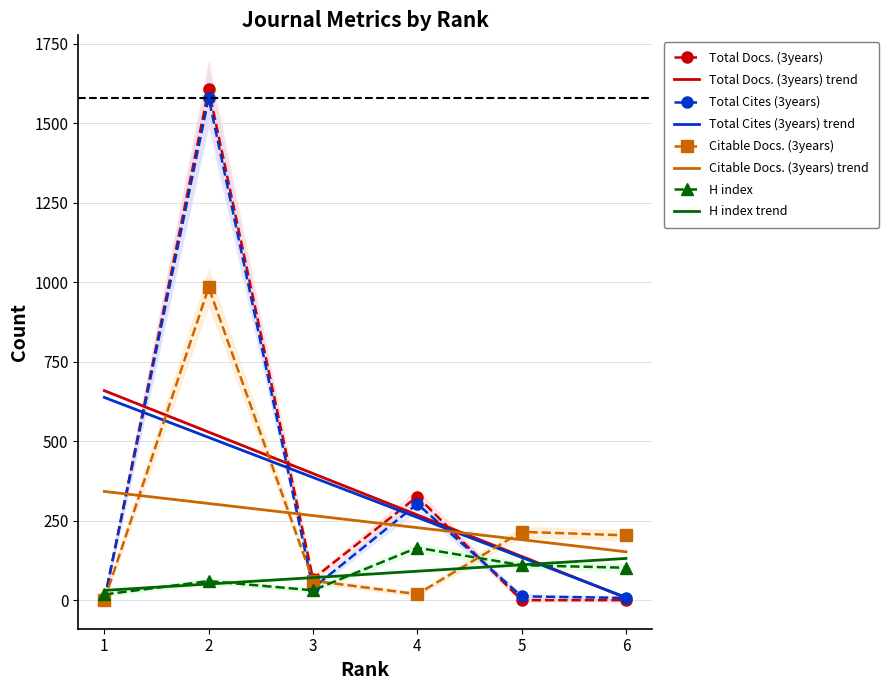

Is it true that Total Cites (3years) equals 7 at 6?

True